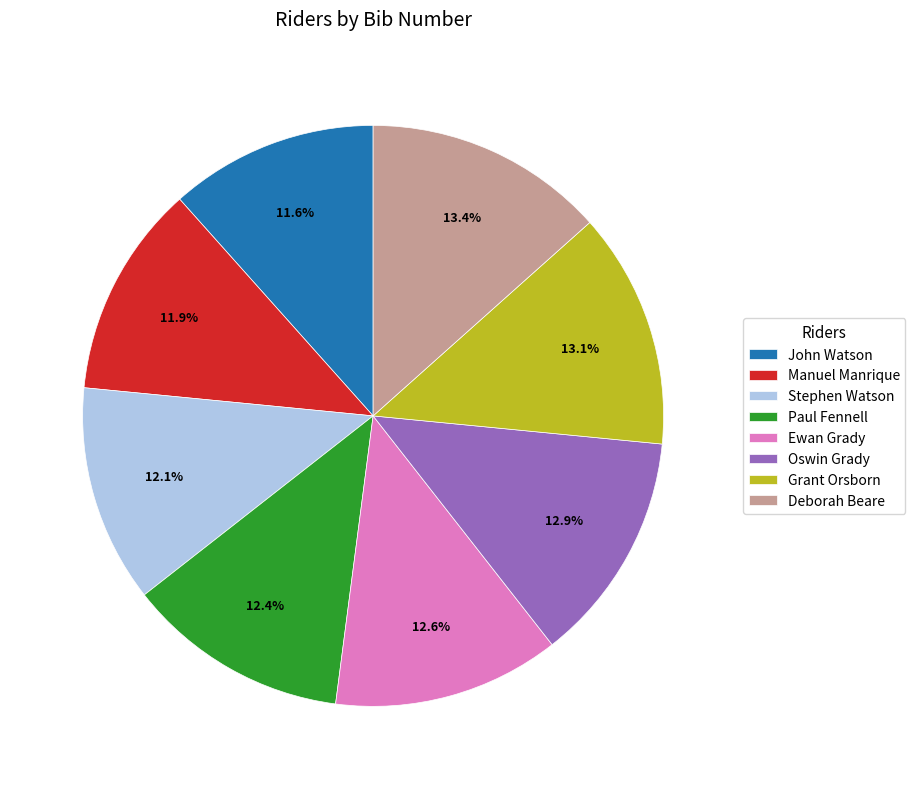

Does any single category account for the majority?

No